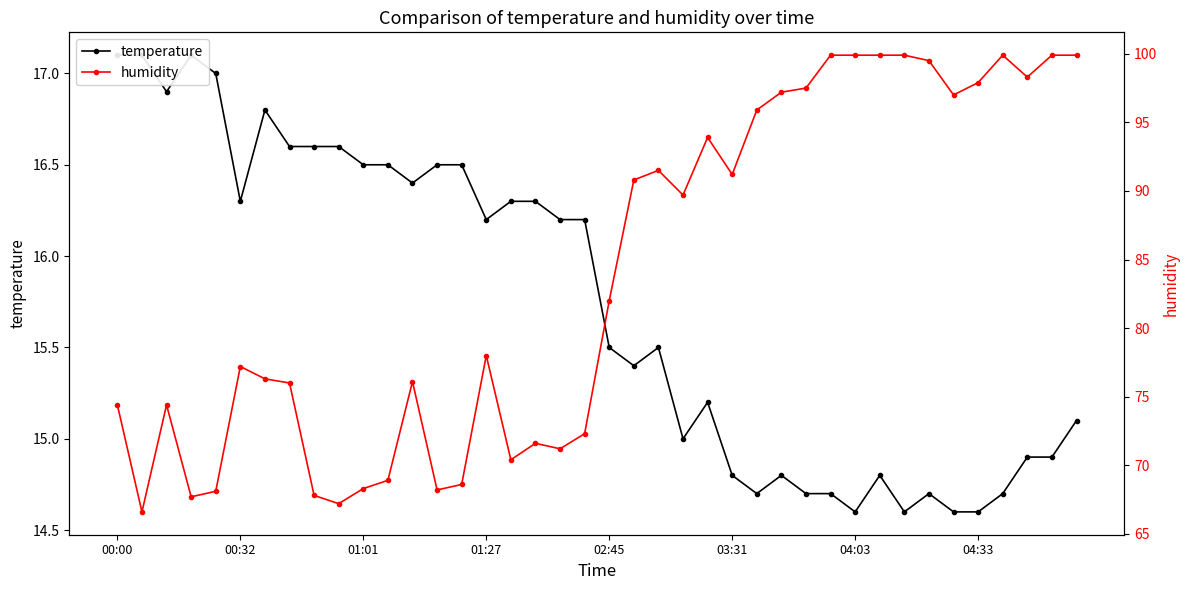

Reading left to right, extract all data points from this chart.

temperature: 17.1	17.1	16.9	17.1	17.0	16.3	16.8	16.6	16.6	16.6	16.5	16.5	16.4	16.5	16.5	16.2	16.3	16.3	16.2	16.2	15.5	15.4	15.5	15.0	15.2	14.8	14.7	14.8	14.7	14.7	14.6	14.8	14.6	14.7	14.6	14.6	14.7	14.9	14.9	15.1
humidity: 74.4	66.6	74.4	67.7	68.1	77.2	76.3	76.0	67.8	67.2	68.3	68.9	76.1	68.2	68.6	78.0	70.4	71.6	71.2	72.3	82.0	90.8	91.5	89.7	93.9	91.2	95.9	97.2	97.5	99.9	99.9	99.9	99.9	99.5	97.0	97.9	99.9	98.3	99.9	99.9